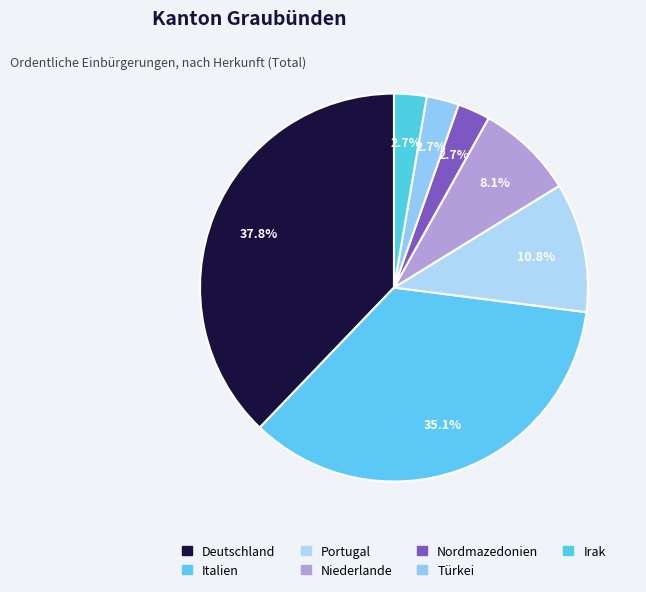

Is it true that Deutschland is 50% of the pie?

False